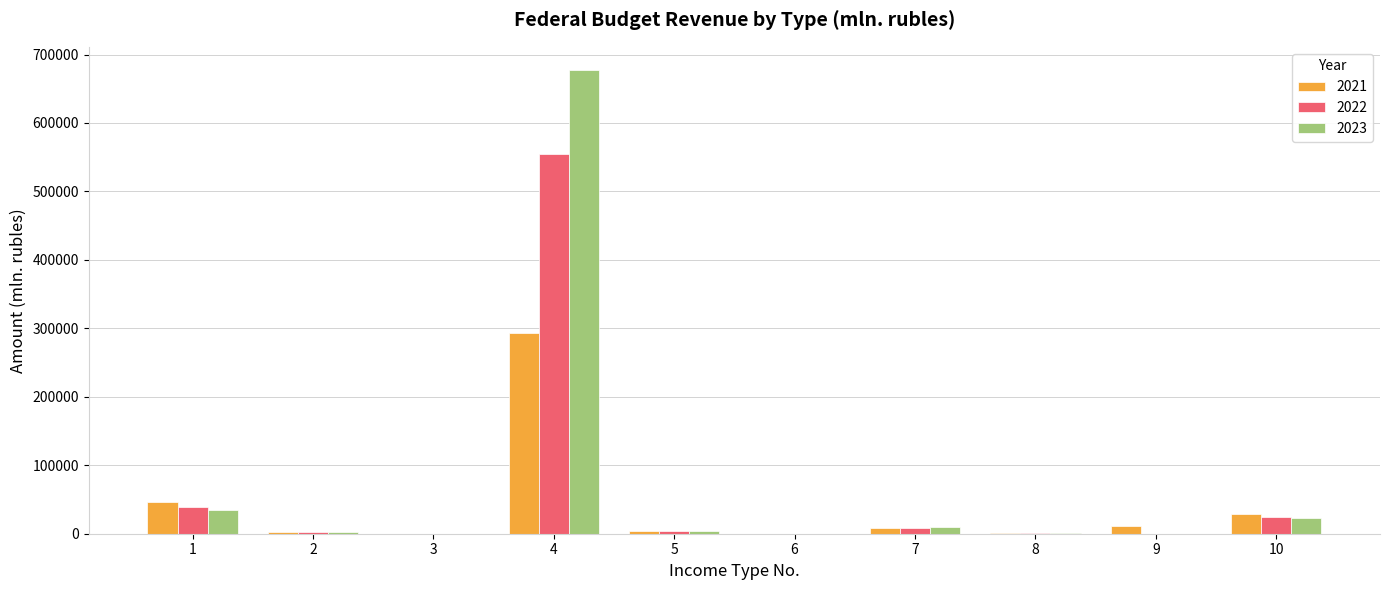

The value of 2021 at 1 is 81887.6. True or false?

False